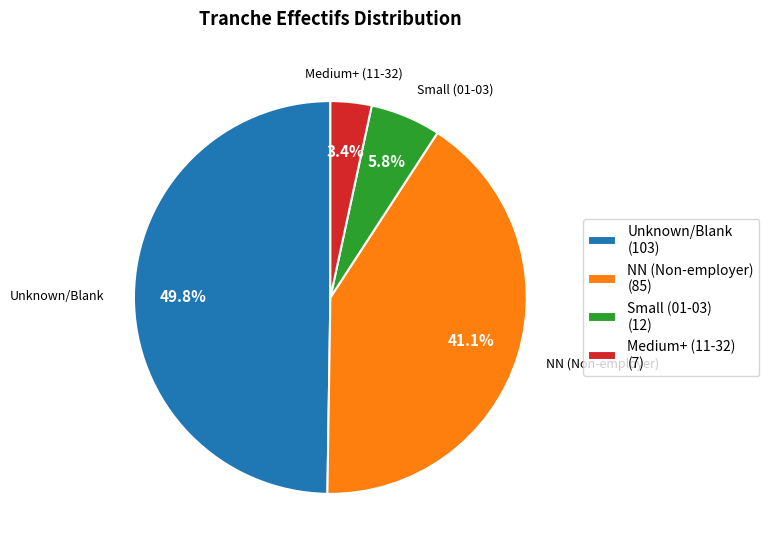

What is the ratio of the value at Medium+ (11-32) (7) to the value at Small (01-03) (12)?

0.6